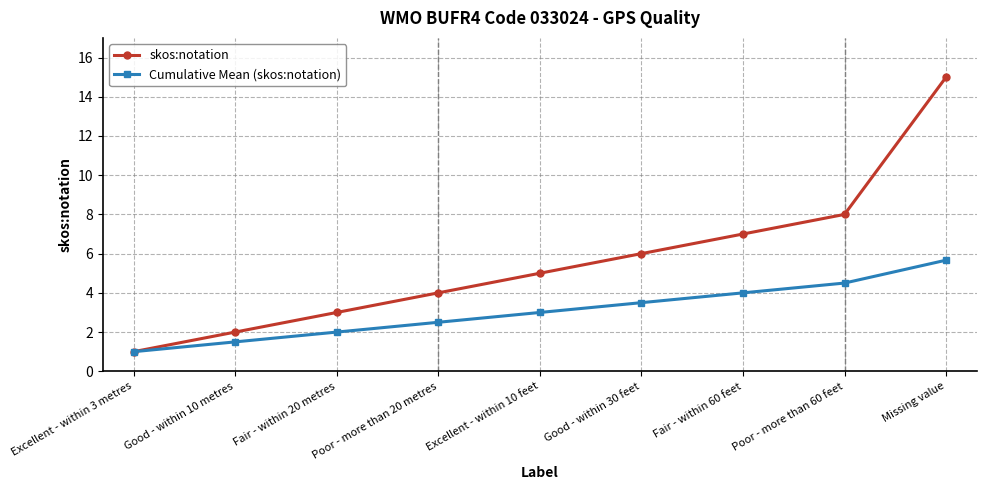

Count the number of data series in this chart.

2